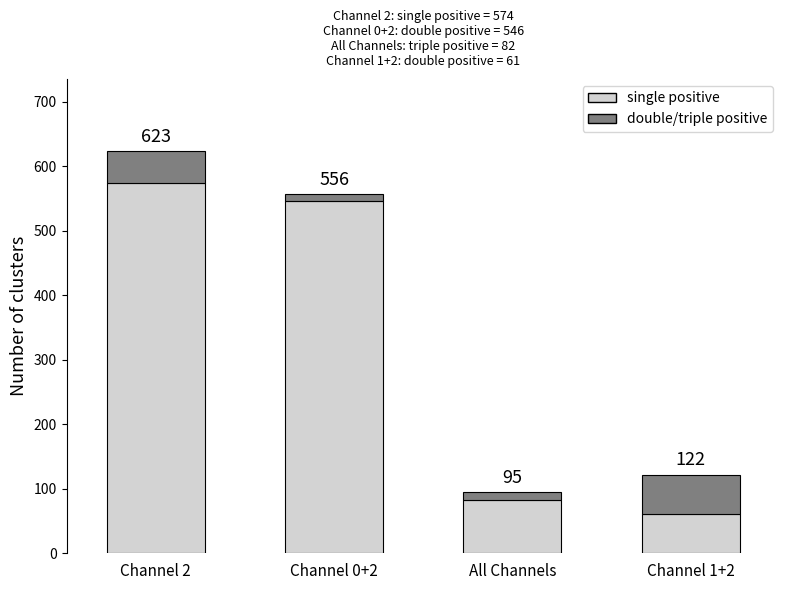

What are all the series names shown in the legend?

single positive, double/triple positive